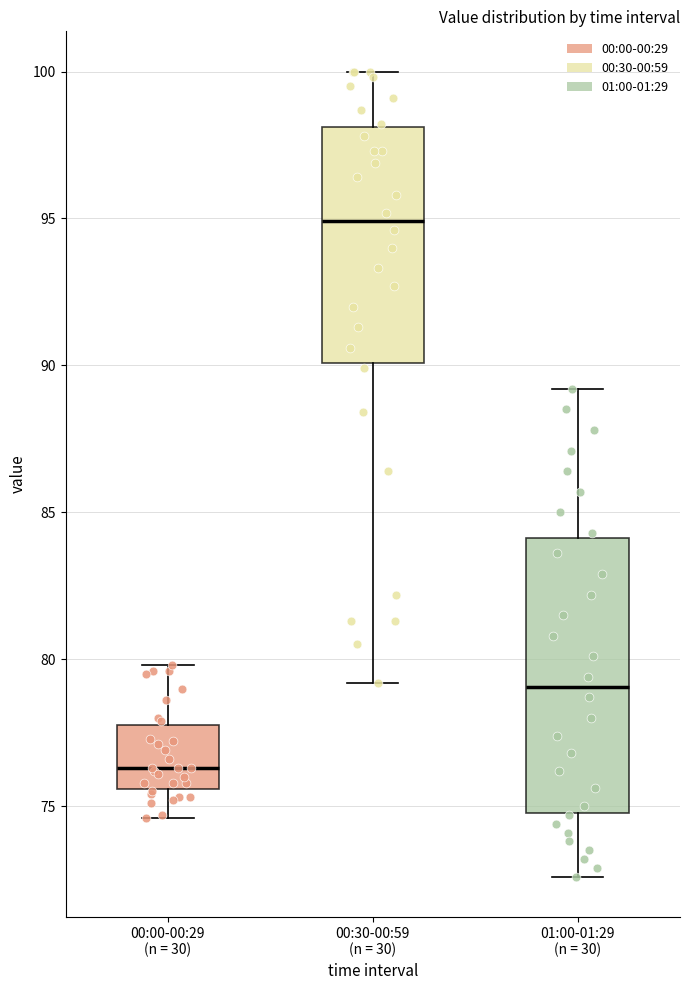

Reading left to right, transcribe this box plot: for each box, give where its median line is, the range the box spans, and where its two whiskers end, as read against the y-axis. The values are not printed on the chart, so give them approximately, as read against the axis.

00:00-00:29 (n = 30): median 76.5, box 75.5 to 78.0, whiskers 74.5 to 80.0
00:30-00:59 (n = 30): median 95.0, box 90.0 to 98.0, whiskers 79.0 to 100.0
01:00-01:29 (n = 30): median 79.0, box 75.0 to 84.0, whiskers 72.5 to 89.0